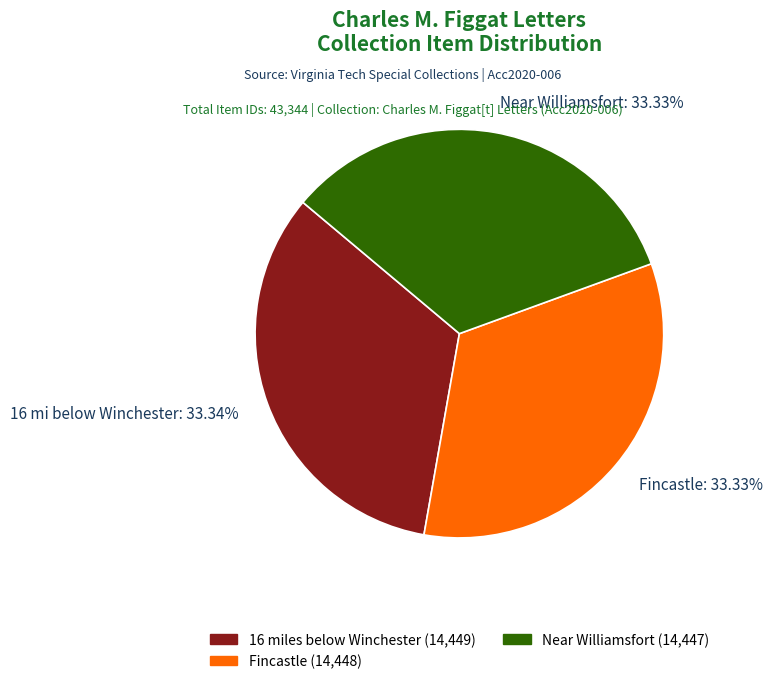

Combined, do 16 mi below Winchester and Fincastle account for over 50%?

Yes